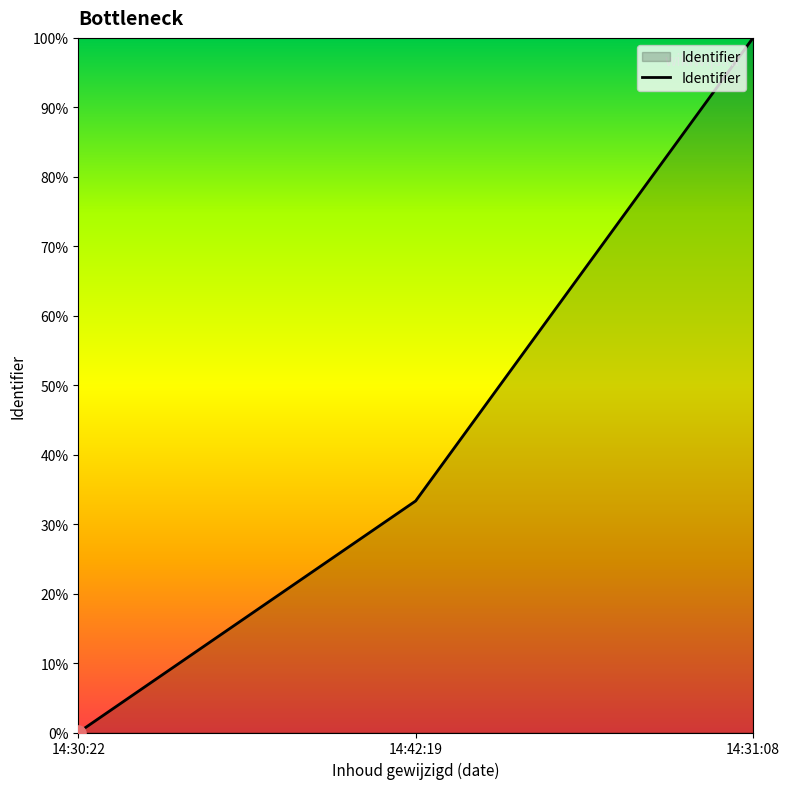

What is the change in value from 14:42:19 to 14:31:08?

+66.7